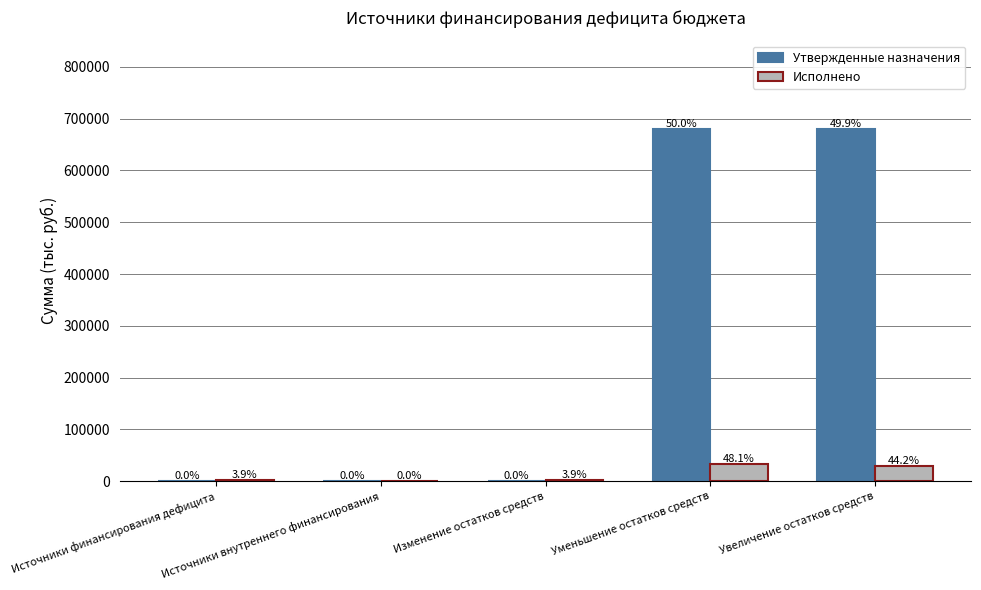

How many groups of bars are there?

5